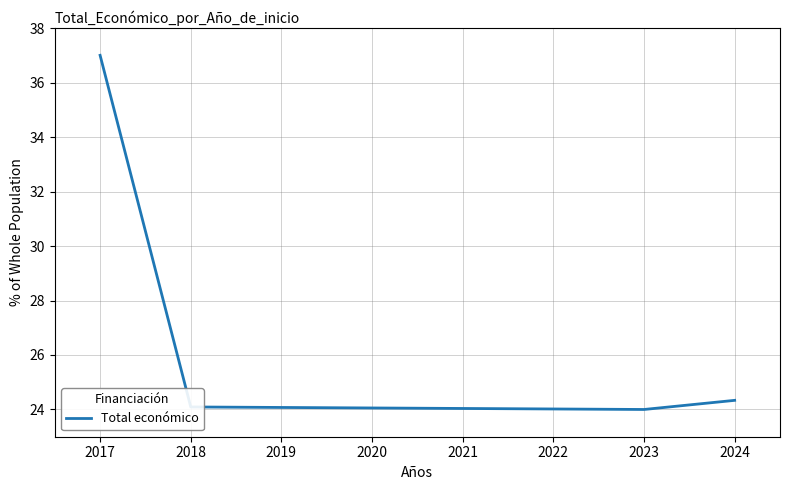

How many distinct data groups are displayed?

1